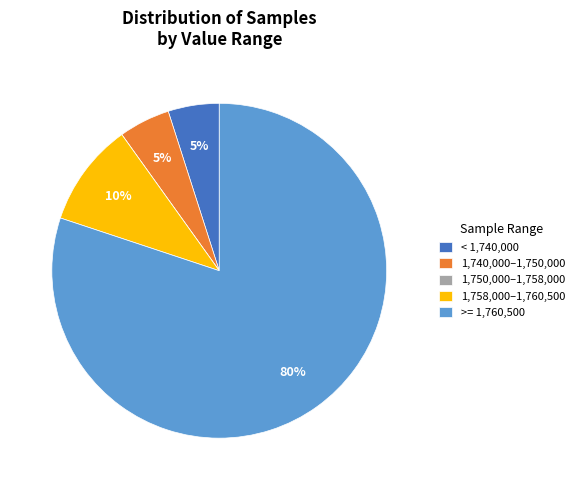

What is the largest slice in the pie chart?

>= 1,760,500